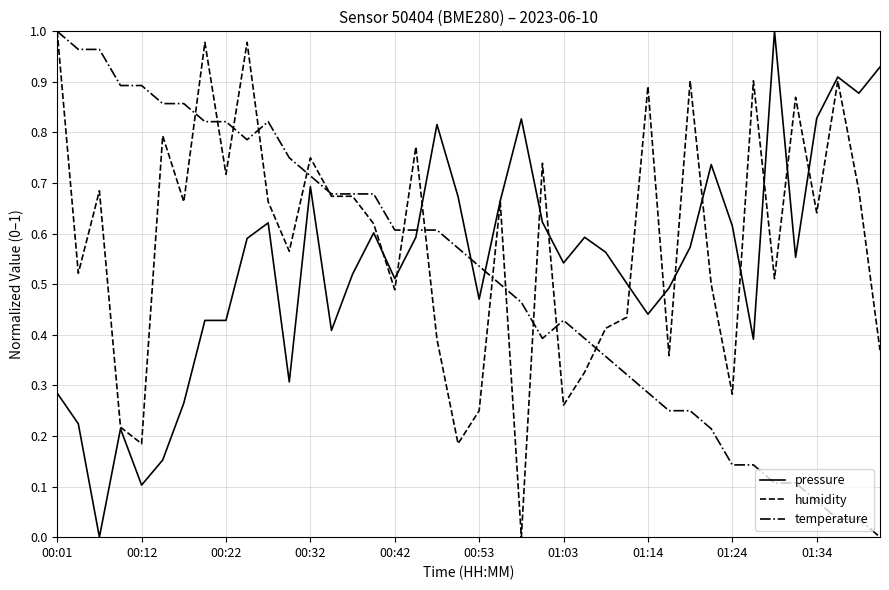

Which series has the largest total across all categories?

humidity